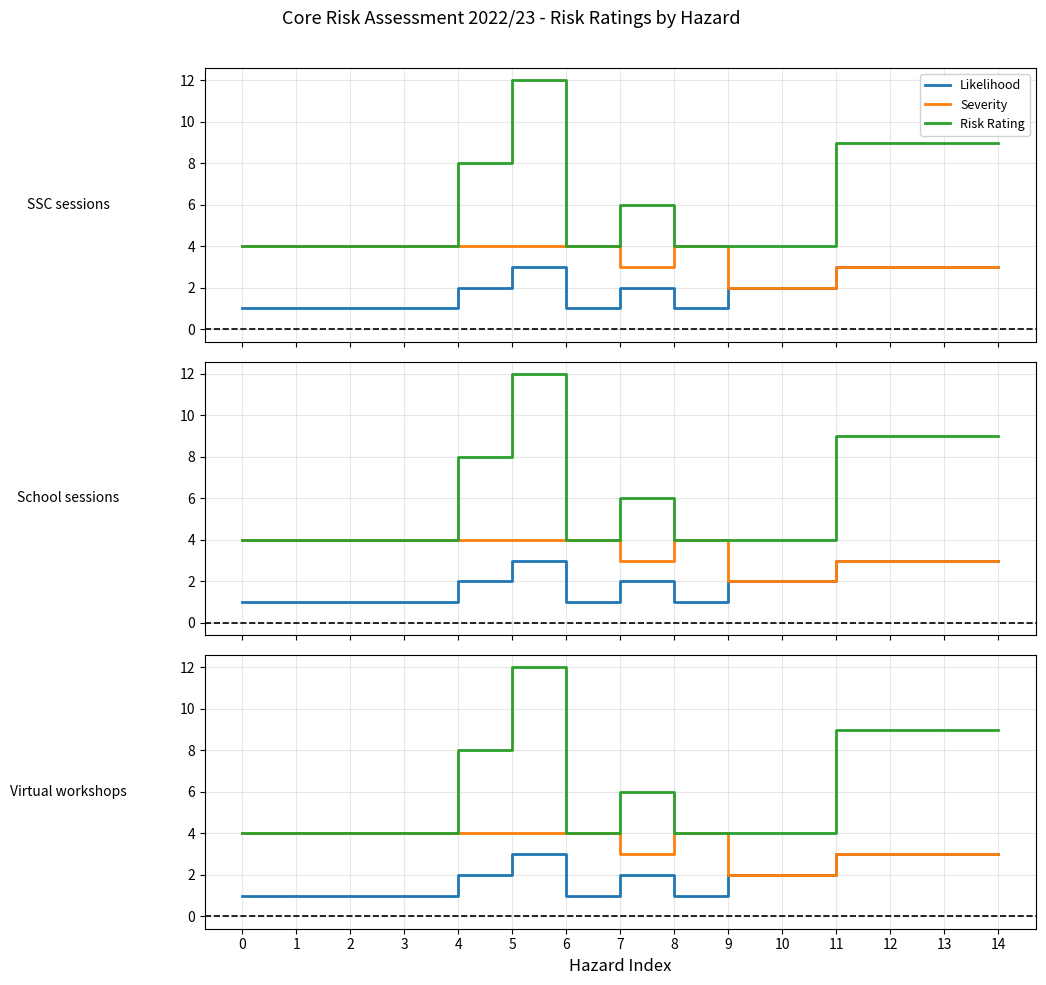

How many lines are shown in the chart?

3